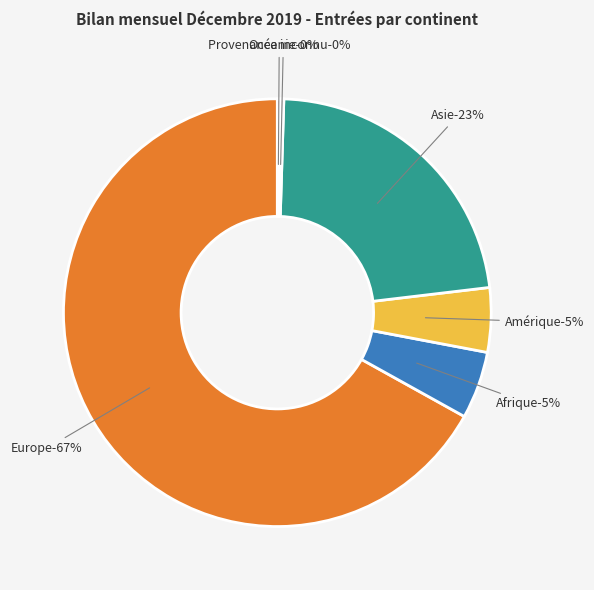

How many segments does this pie chart have?

6